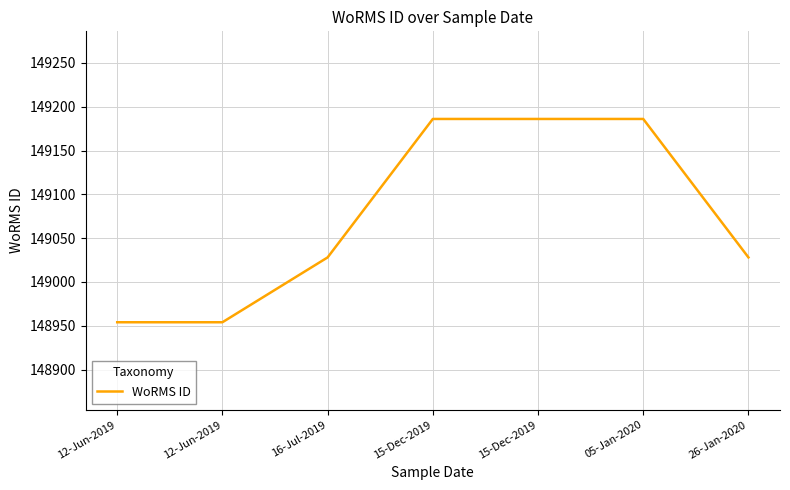

Does the chart have visible grid lines?

Yes